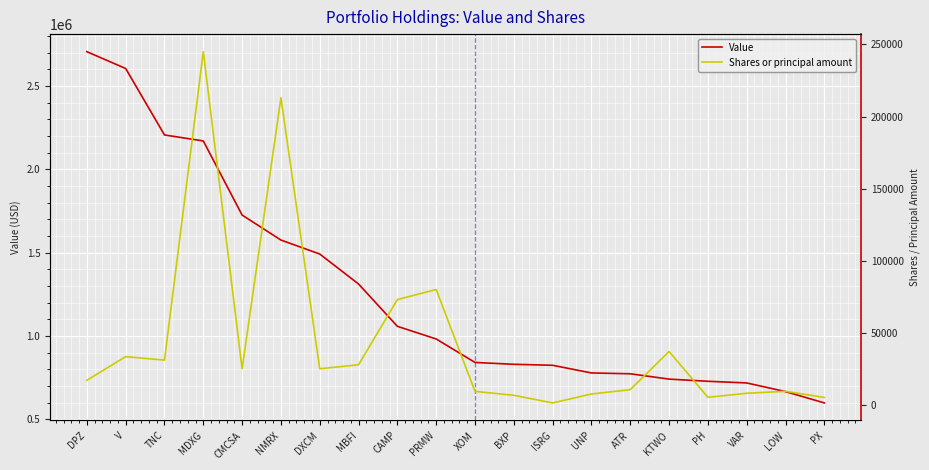

What is the maximum value shown in the chart?

2707000